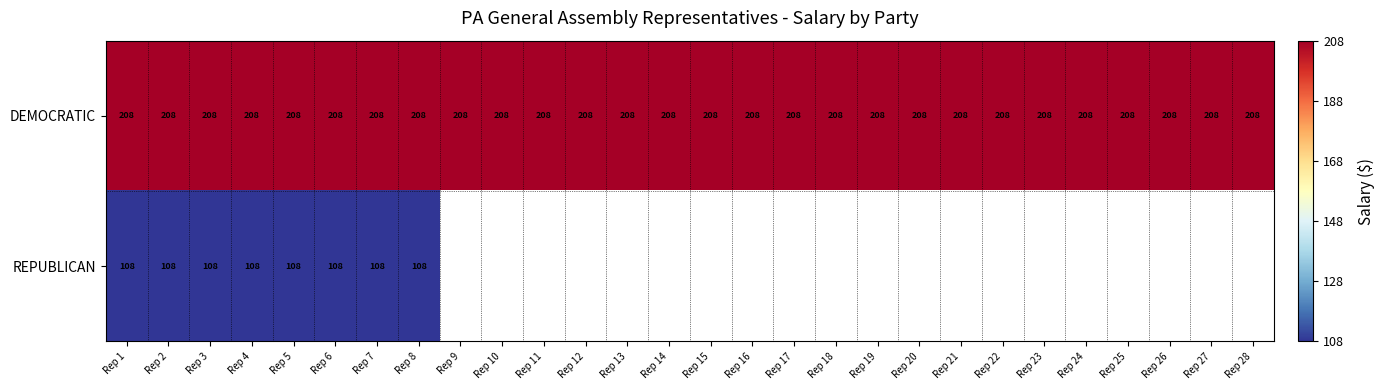

What is the difference between the highest and lowest values at Rep 5?

100